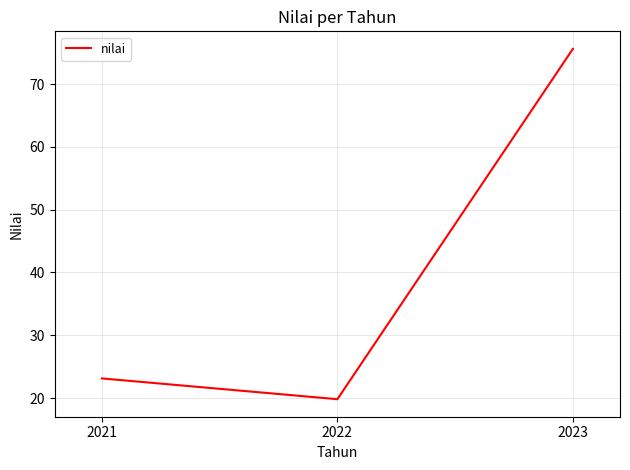

The chart shows a value of 11.1 at 2022. True or false?

False